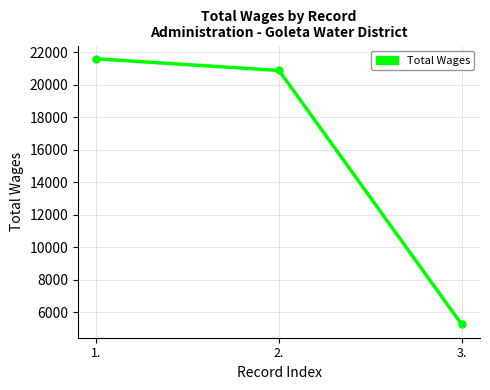

The chart shows a value of 28257 at 1.. True or false?

False